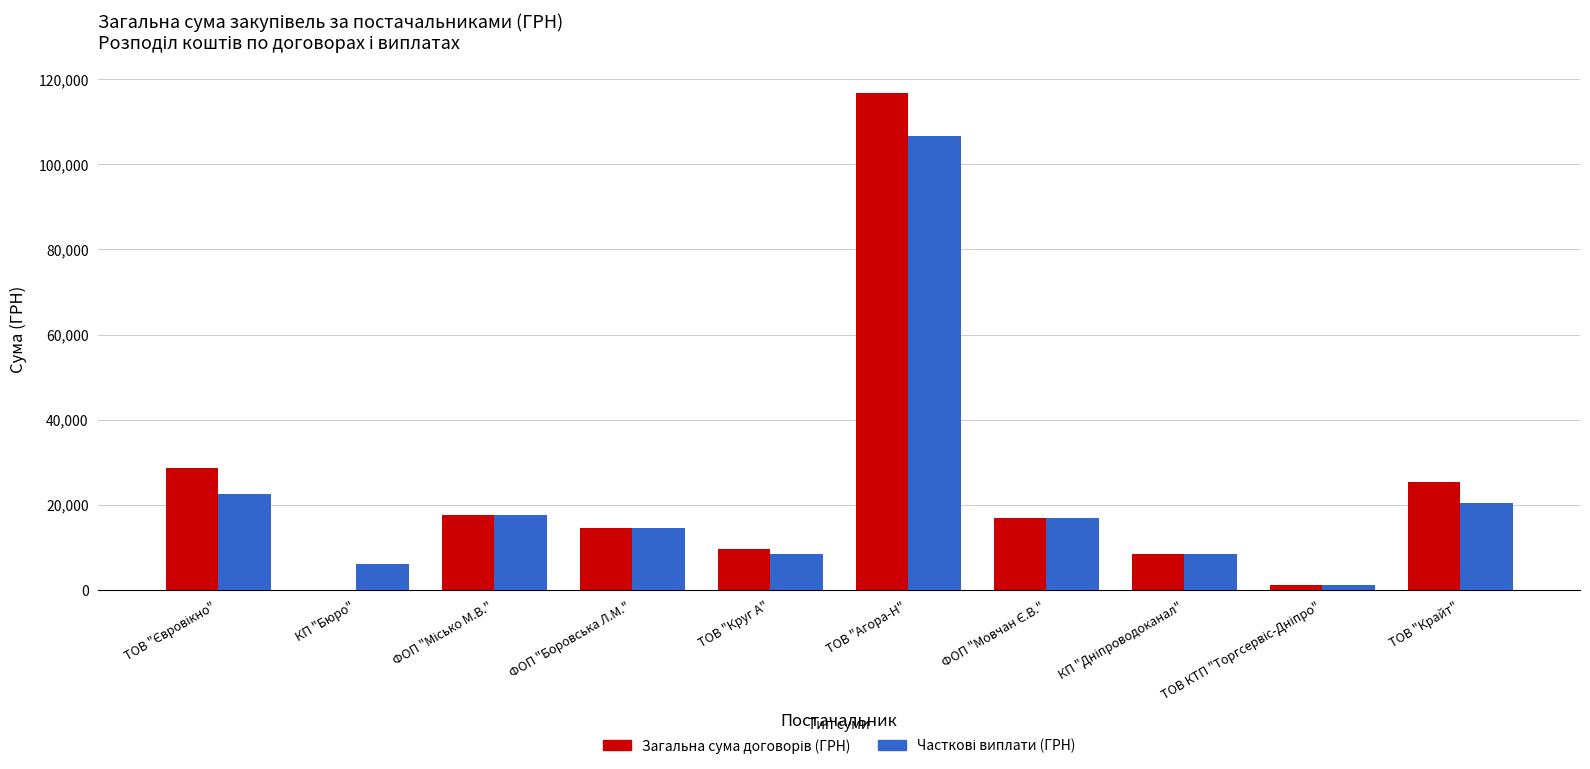

At which category is the sum across all series the highest?

ТОВ "Агора-Н"